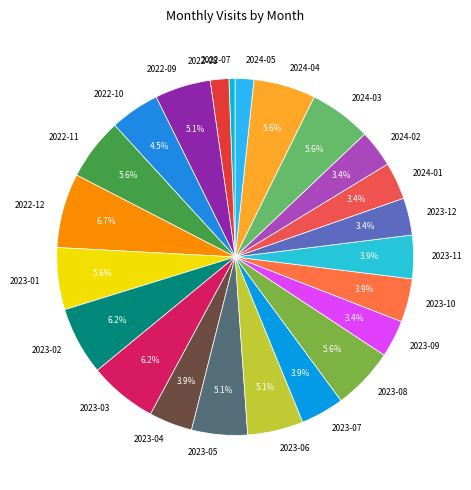

How many segments does this pie chart have?

23